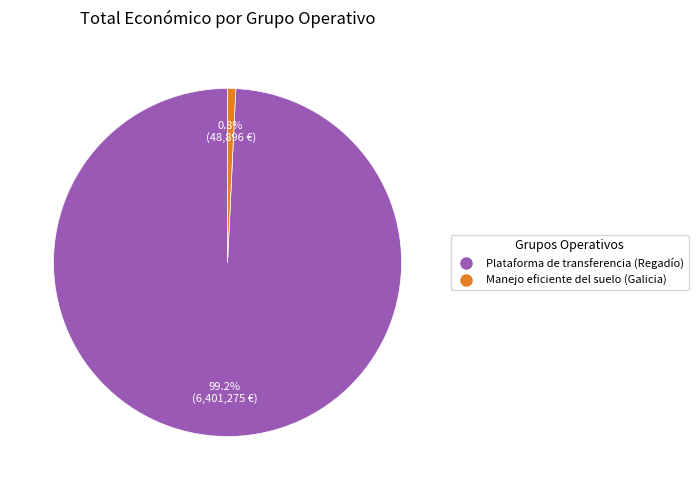

The Manejo eficiente del suelo (Galicia) slice represents 1% of the pie. True or false?

True